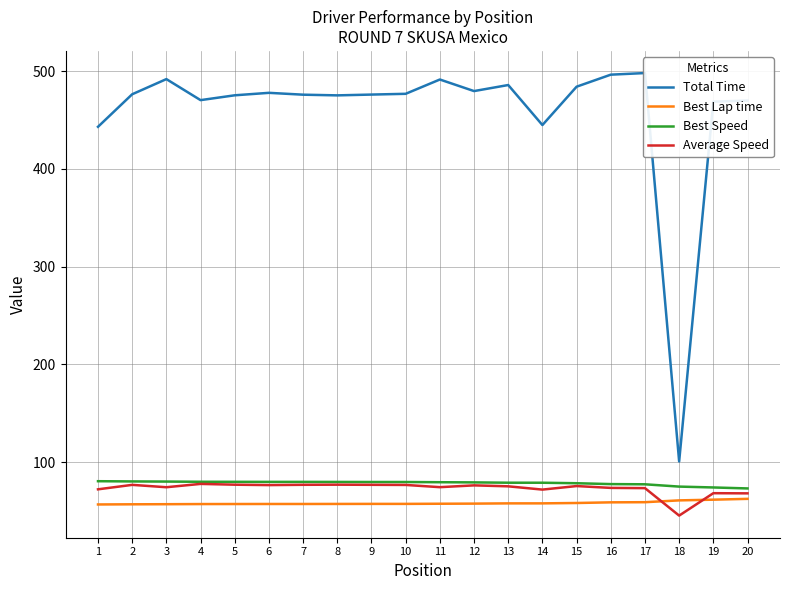

What is the difference between the maximum and second lowest values in the Average Speed series?

9.7